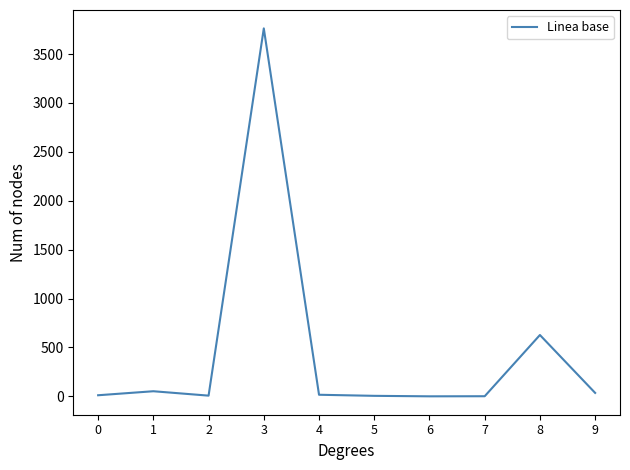

What is the maximum value shown in the chart?

3762